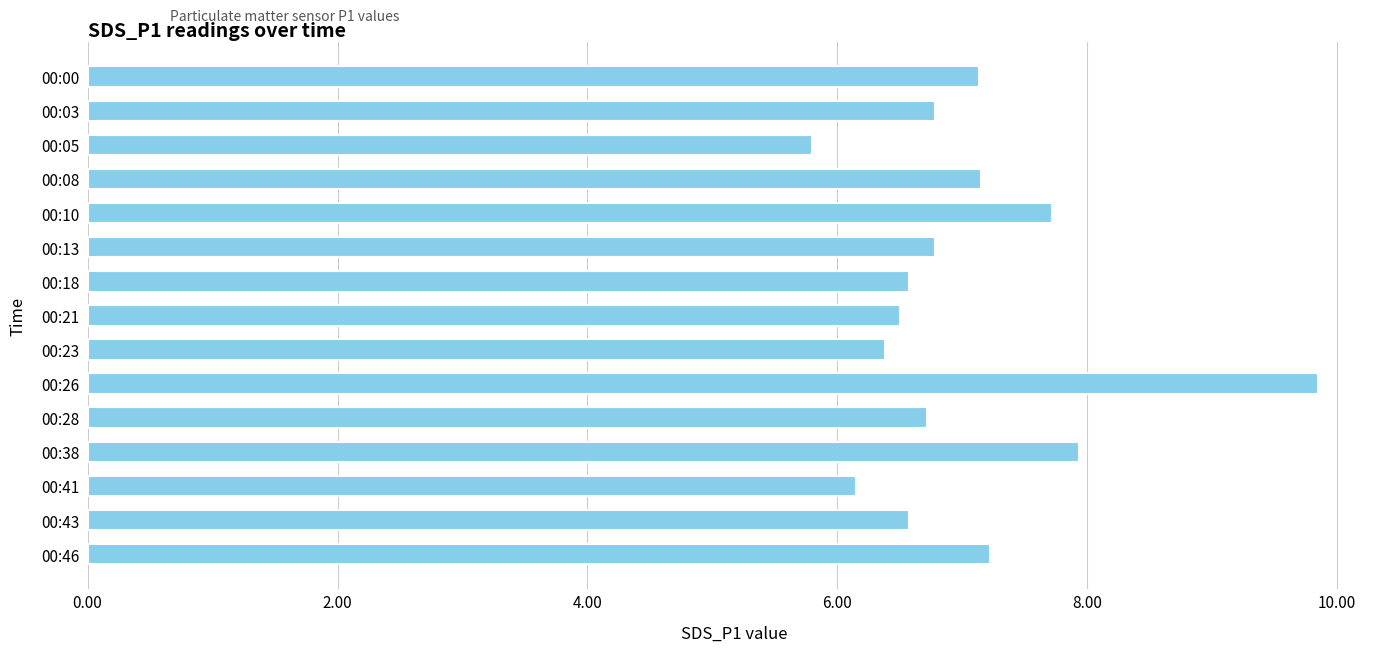

Which label corresponds to the largest value in the chart?

00:26